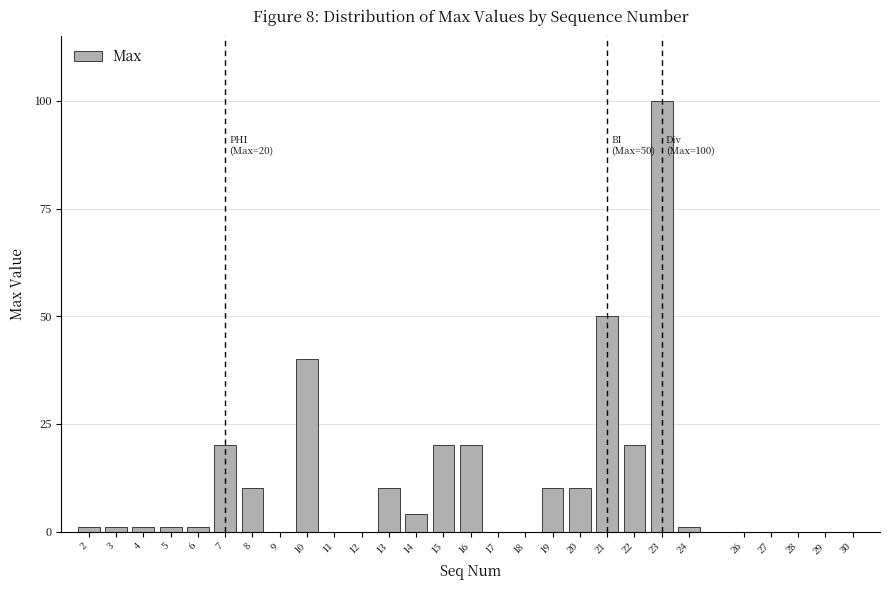

Reading left to right, list all the values displayed in this chart.

2=1	3=1	4=1	5=1	6=1	7=20	8=10	9=0	10=40	11=0	12=0	13=10	14=4	15=20	16=20	17=0	18=0	19=10	20=10	21=50	22=20	23=100	24=1	26=0	27=0	28=0	29=0	30=0